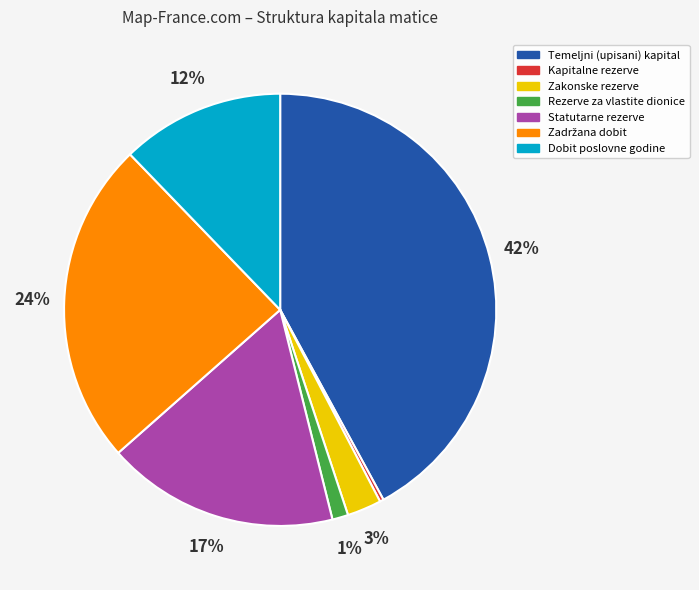

Is it true that Zakonske rezerve is 3% of the pie?

True